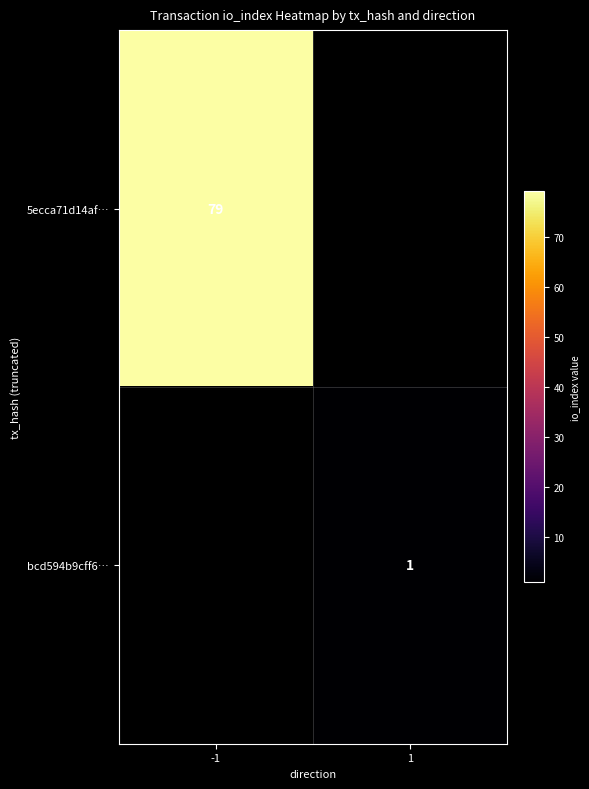

Is the value of 5ecca71d14af… at -1 greater than the value of bcd594b9cff6… at 1?

Yes